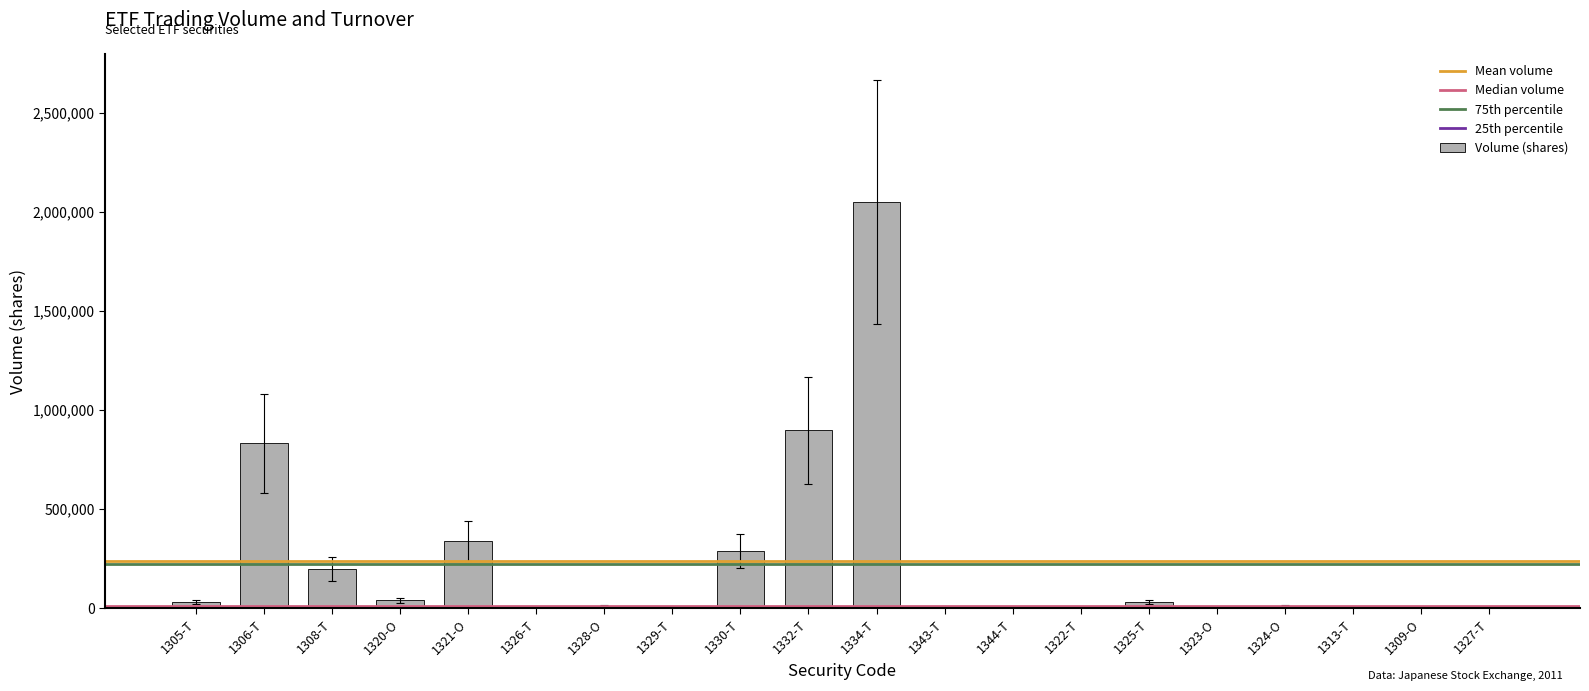

What is the change in value from 1305-T to 1328-O?

-19990